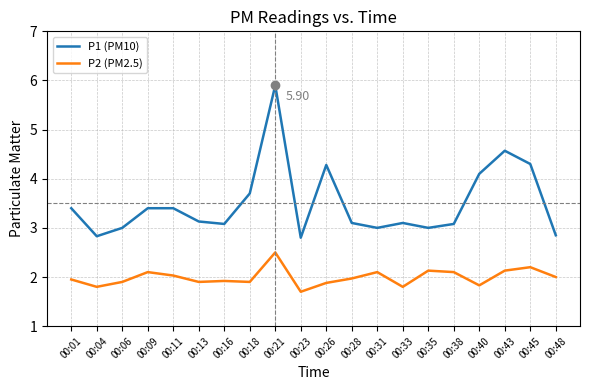

Which series has the largest total across all categories?

P1 (PM10)